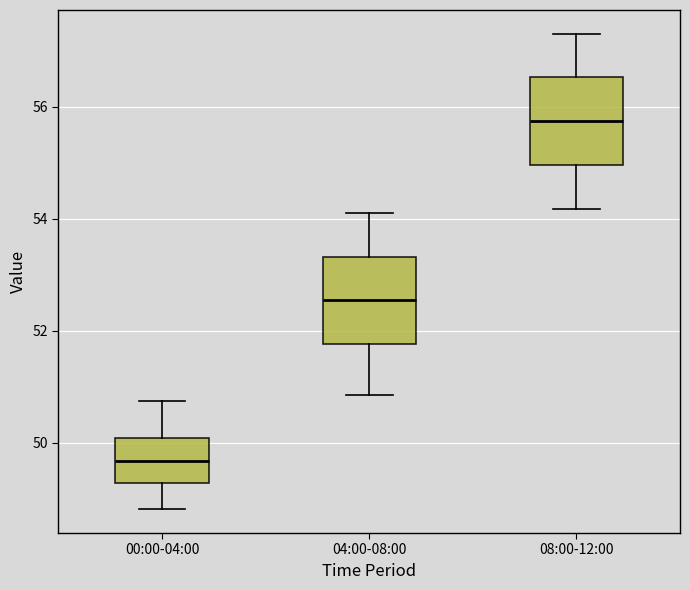

Reading left to right, transcribe this box plot: for each box, give where its median line is, the range the box spans, and where its two whiskers end, as read against the y-axis. The values are not printed on the chart, so give them approximately, as read against the axis.

00:00-04:00: median 49.6, box 49.2 to 50.0, whiskers 48.8 to 50.8
04:00-08:00: median 52.6, box 51.8 to 53.4, whiskers 50.8 to 54.2
08:00-12:00: median 55.8, box 55.0 to 56.6, whiskers 54.2 to 57.4